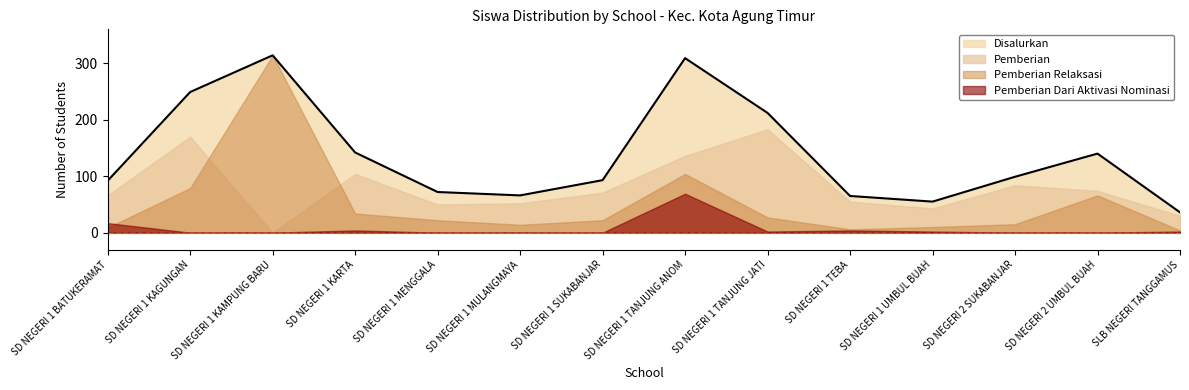

The Pemberian Relaksasi series shows 7 at SD NEGERI 1 MULANGMAYA. True or false?

False